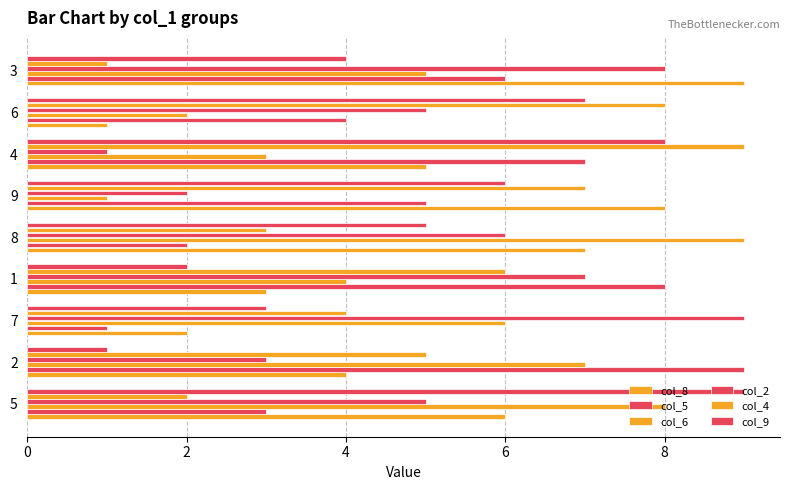

Which series has the largest total across all categories?

col_2